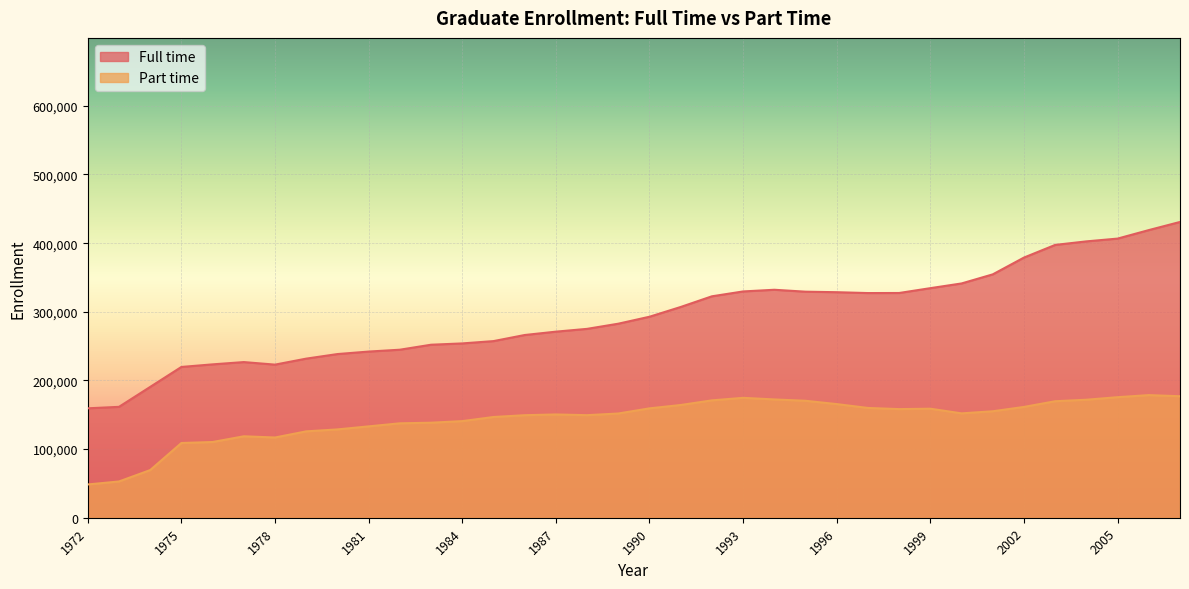

Does the chart display data point markers on the line(s)?

No